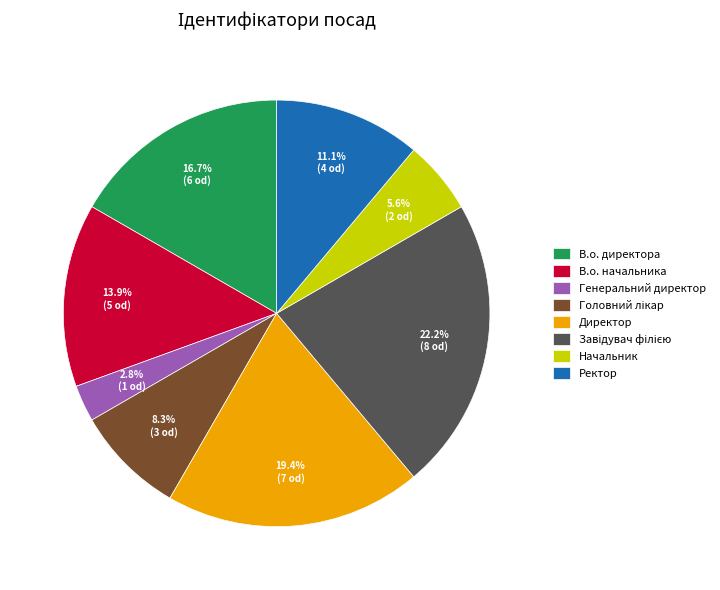

Does any single category account for the majority?

No